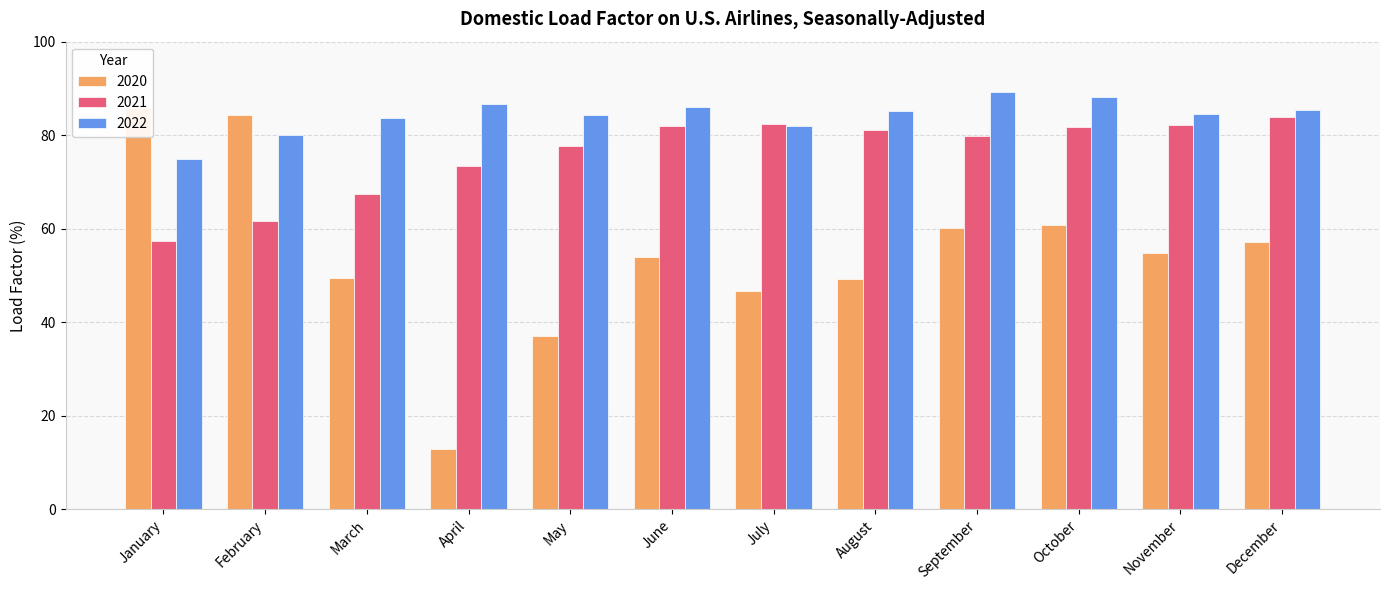

What are all the series names shown in the legend?

2020, 2021, 2022